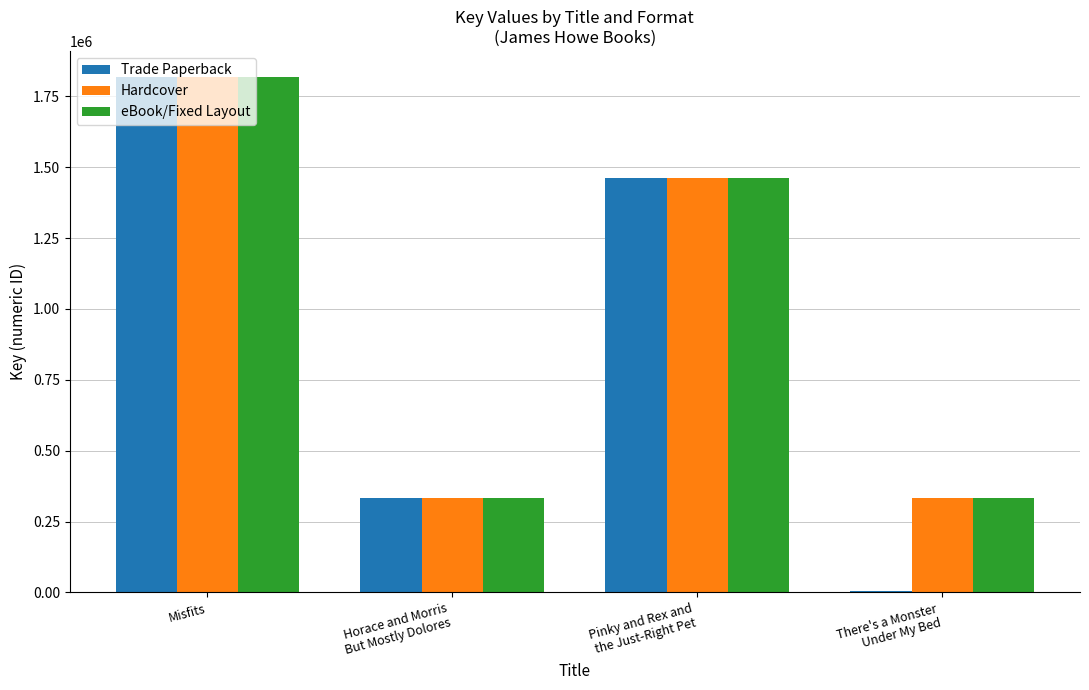

What is the greatest value displayed?

1819356